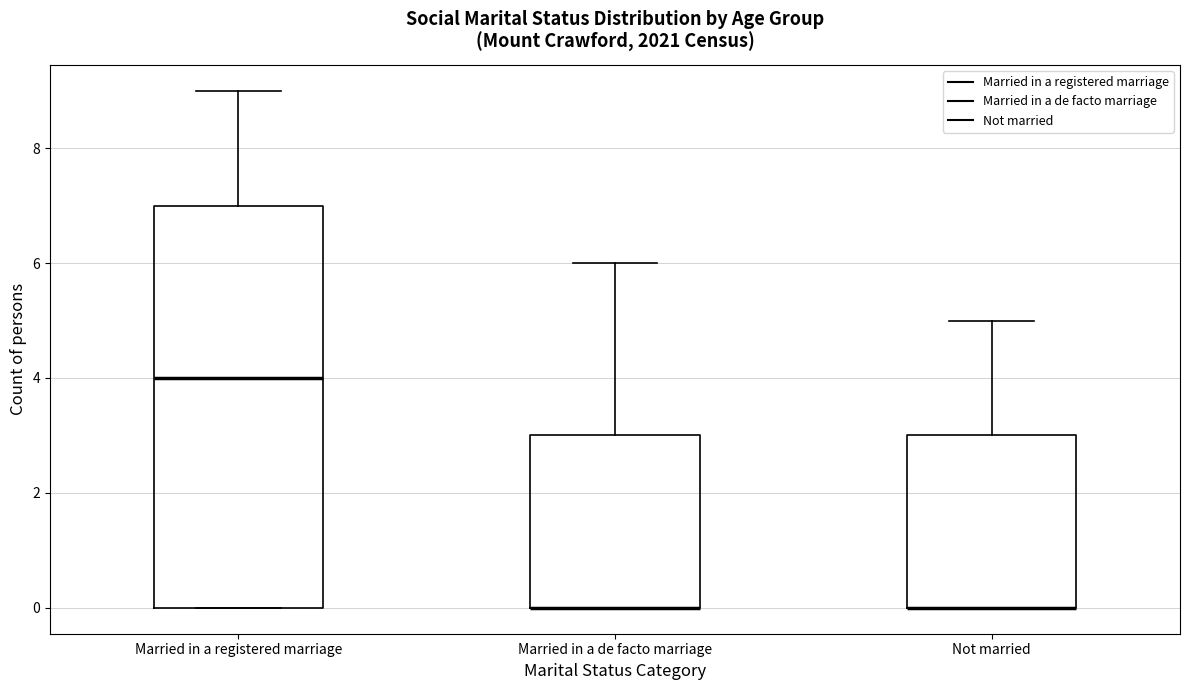

Which box is the tallest, from its lower edge to its upper edge?

Married in a registered marriage